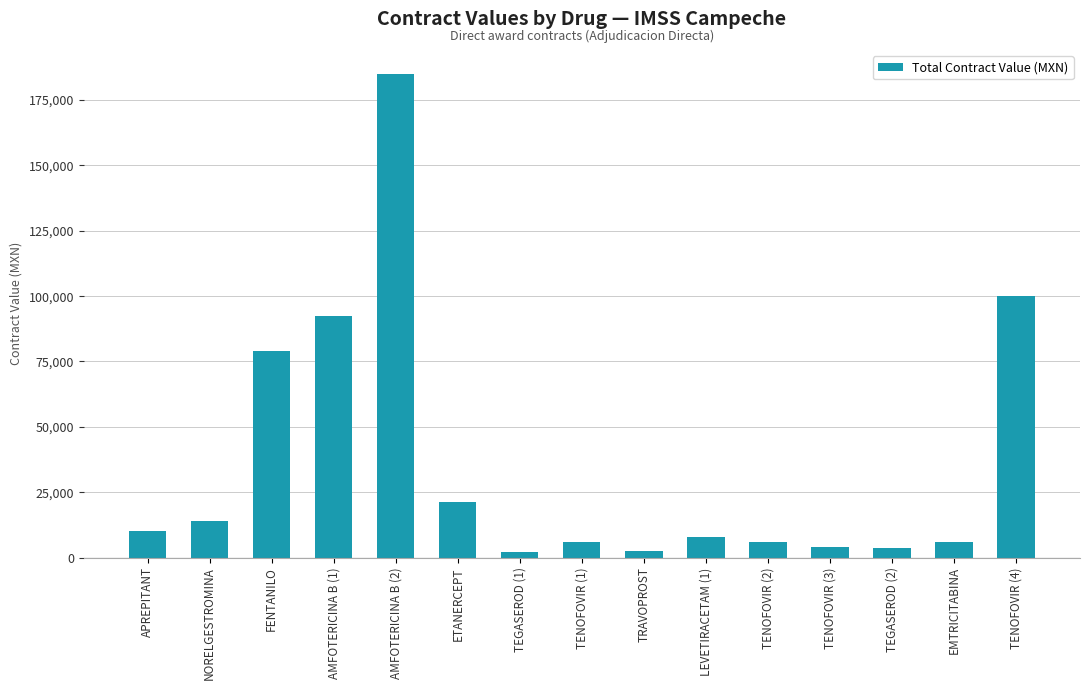

Is it true that the value at ETANERCEPT is 13745.7?

False